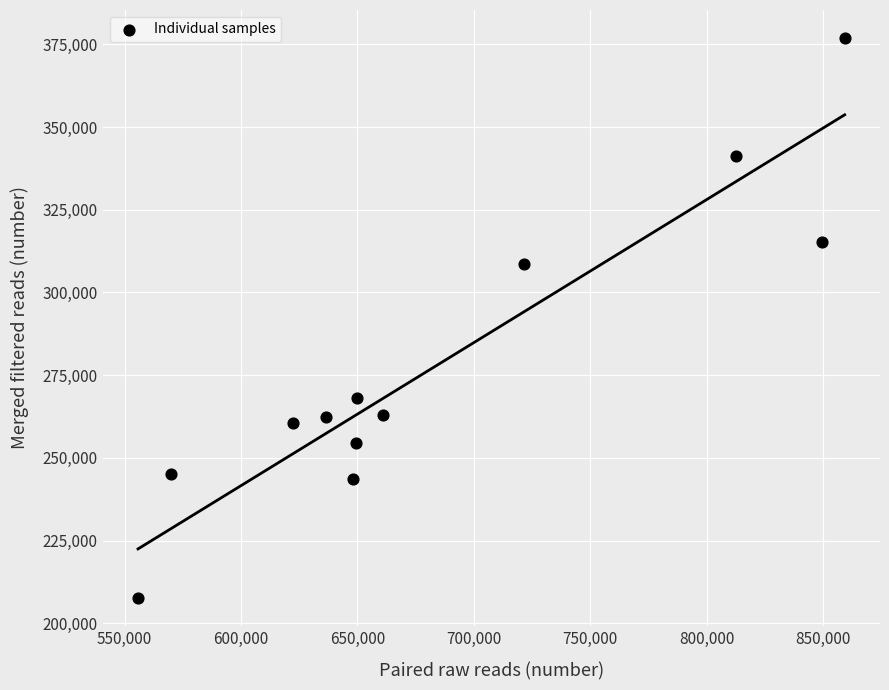

What is the range of Y values (max minus min)?

169239